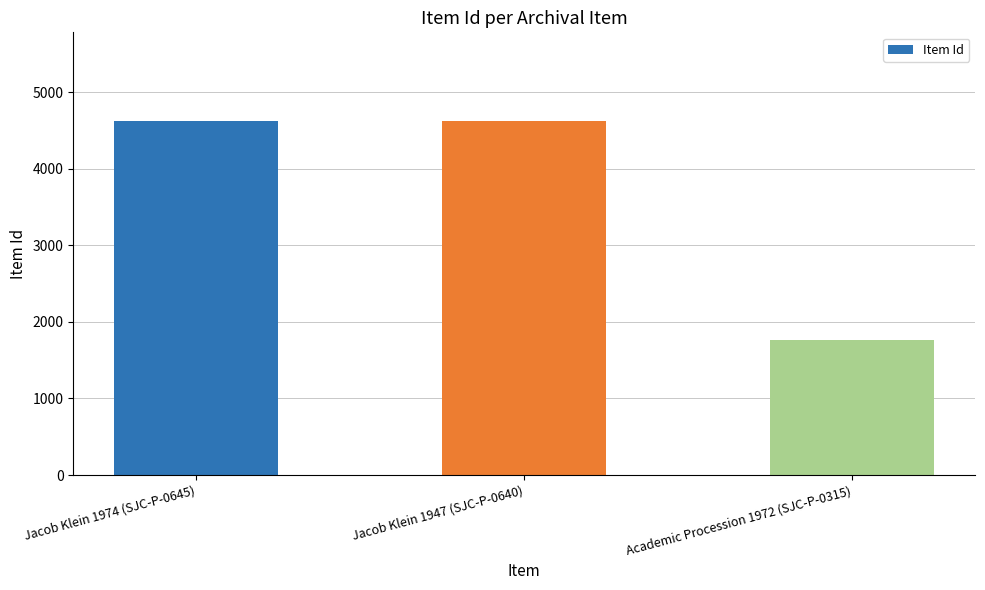

The value at Academic Procession 1972 (SJC-P-0315) is 472. True or false?

False